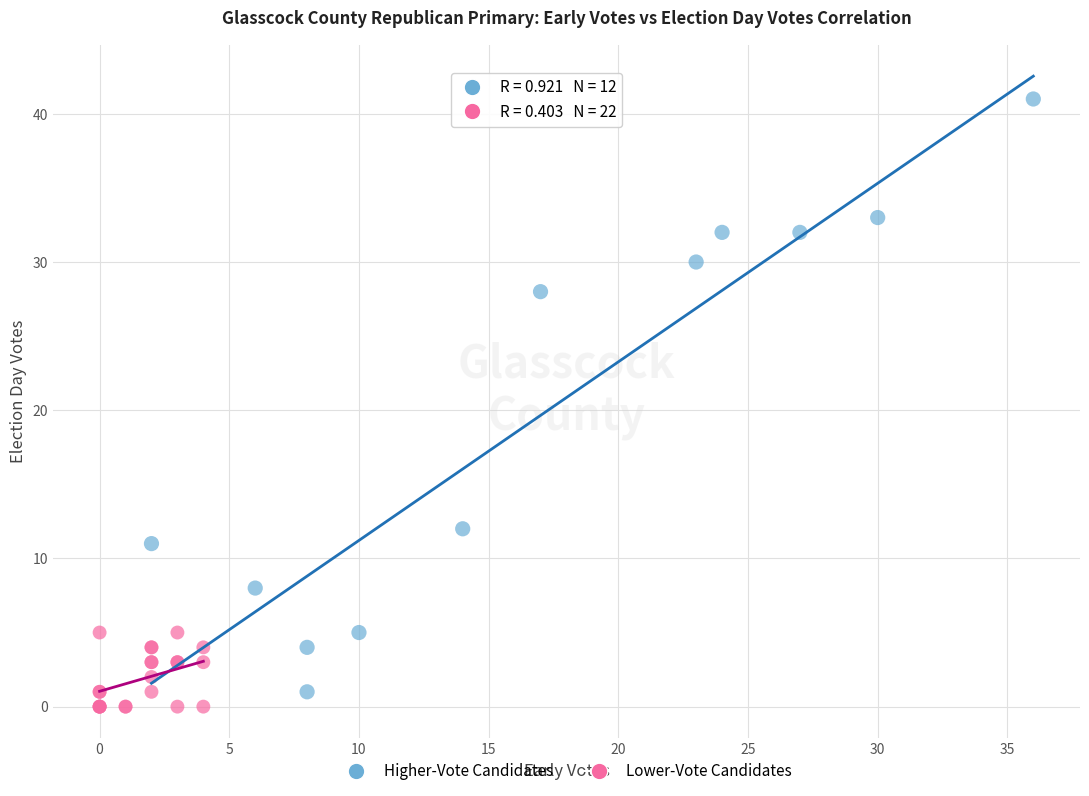

Which series contains the highest Y value?

Higher-Vote Candidates